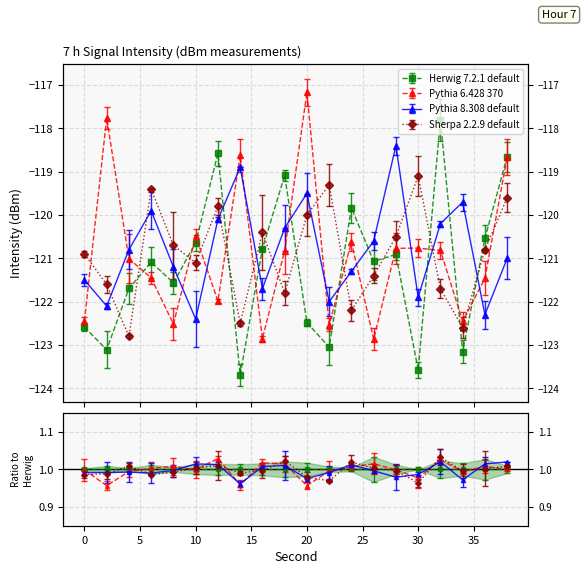

What is the greatest value displayed?

-117.2